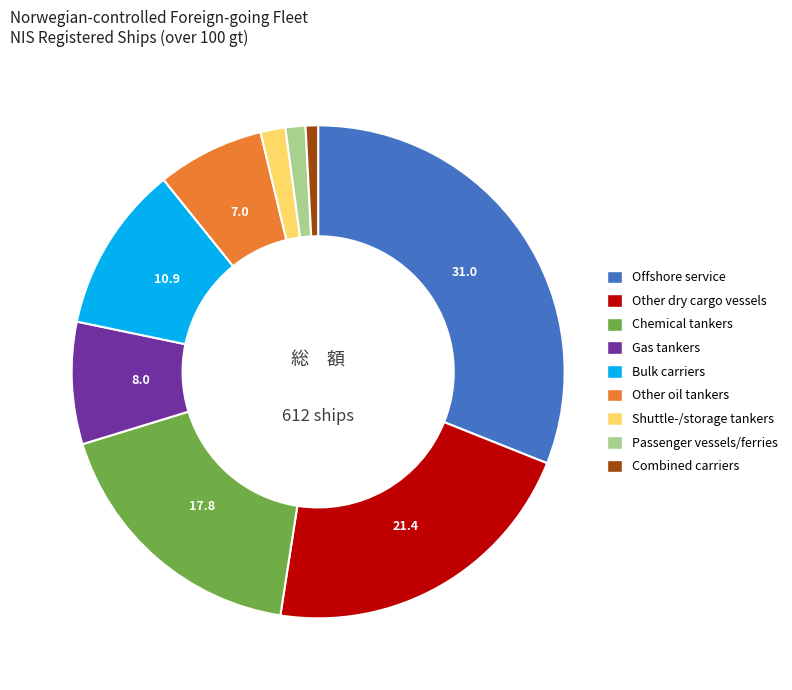

True or false: Other oil tankers accounts for 7% of the total.

True